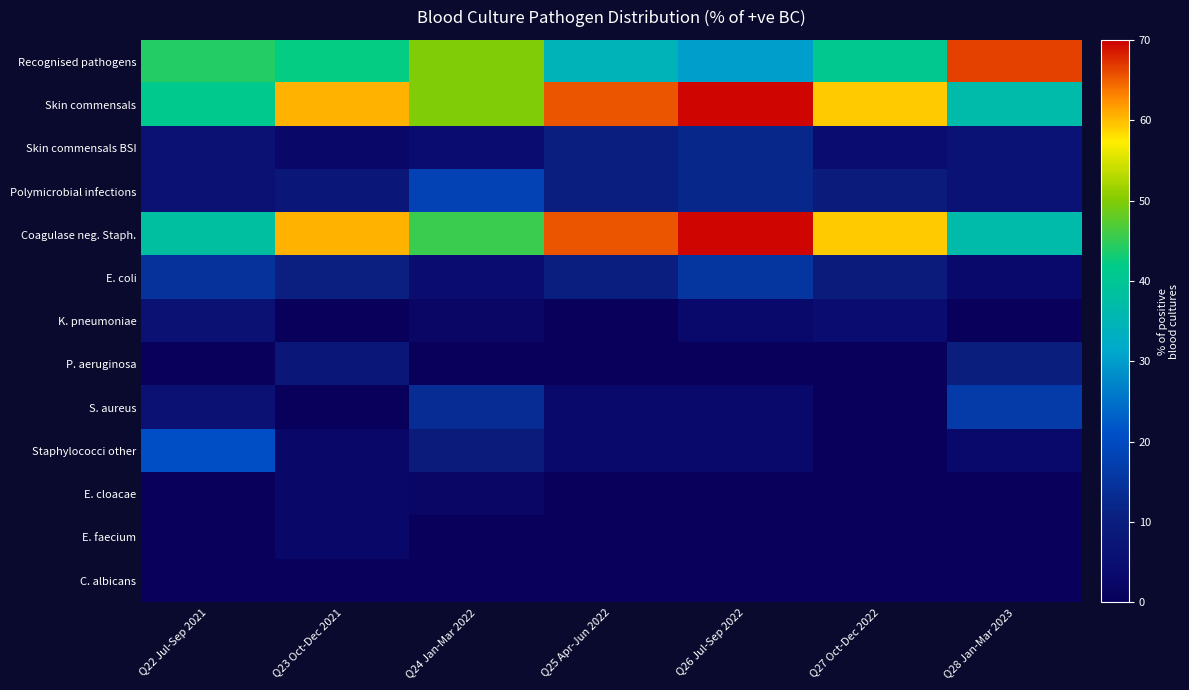

Which series has the largest total across all categories?

Skin commensals